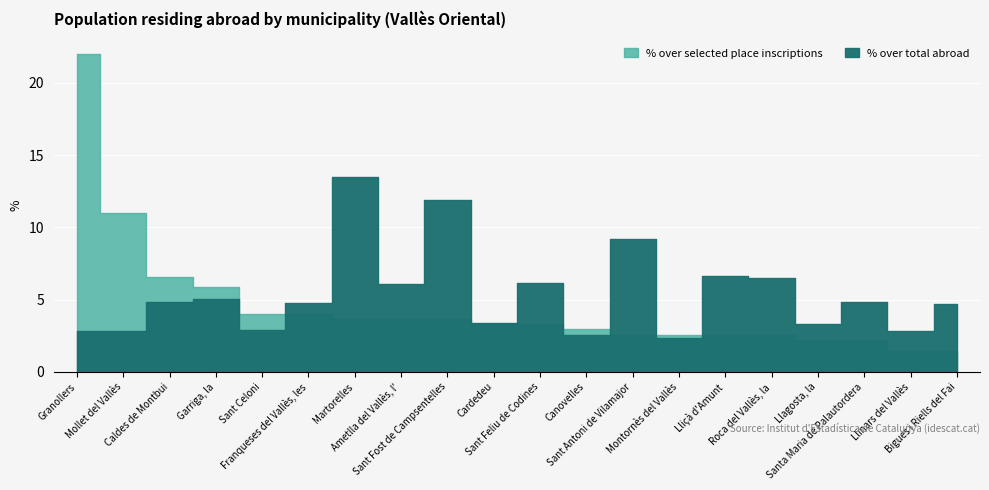

At which category does the chart reach its peak across all series?

Granollers